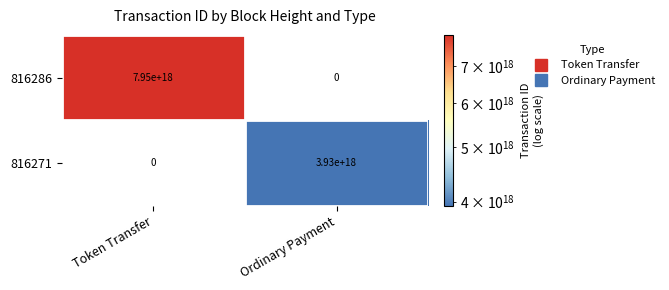

How many distinct data groups are displayed?

2